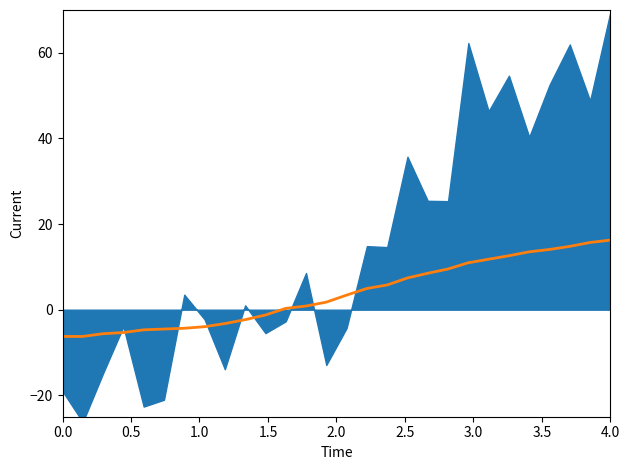

How many values are above zero?

17